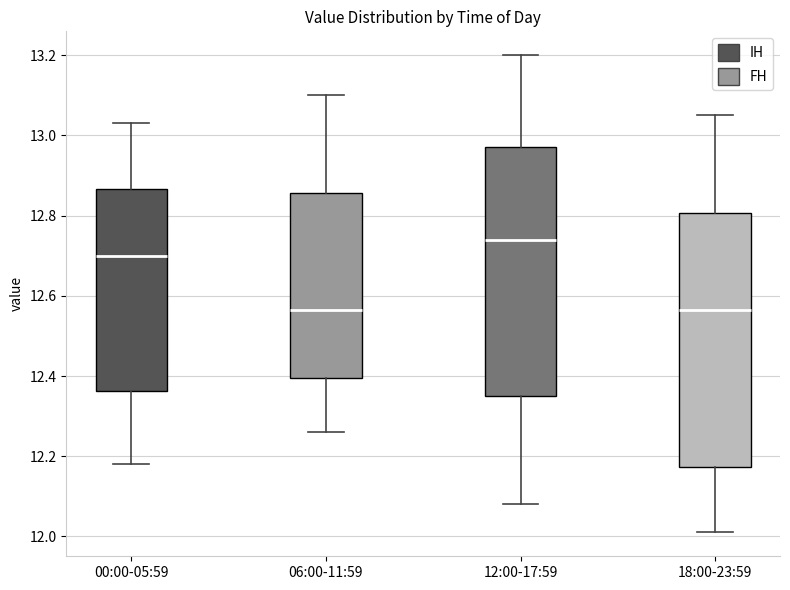

Reading left to right, transcribe this box plot: for each box, give where its median line is, the range the box spans, and where its two whiskers end, as read against the y-axis. The values are not printed on the chart, so give them approximately, as read against the axis.

00:00-05:59: median 12.70, box 12.36 to 12.86, whiskers 12.18 to 13.04
06:00-11:59: median 12.56, box 12.40 to 12.86, whiskers 12.26 to 13.10
12:00-17:59: median 12.74, box 12.36 to 12.98, whiskers 12.08 to 13.20
18:00-23:59: median 12.56, box 12.18 to 12.80, whiskers 12.02 to 13.06